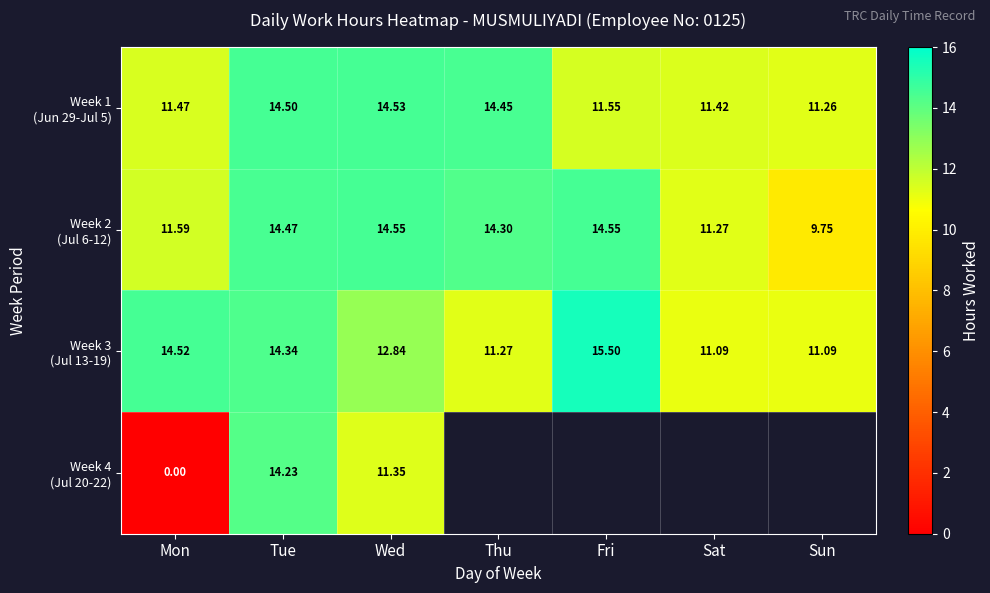

What is the difference between the second highest and minimum values in the Week 1 (Jun 29-Jul 5) series?

3.2